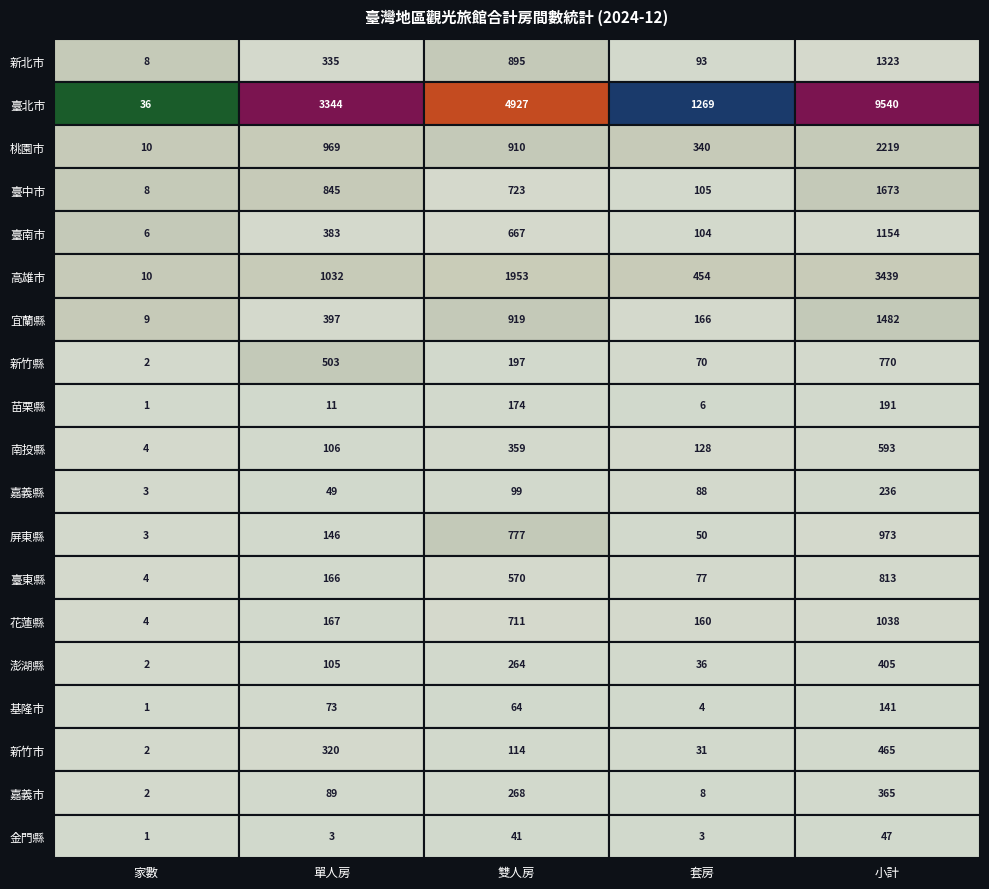

Which series changed the most between 0 and 2?

臺北市